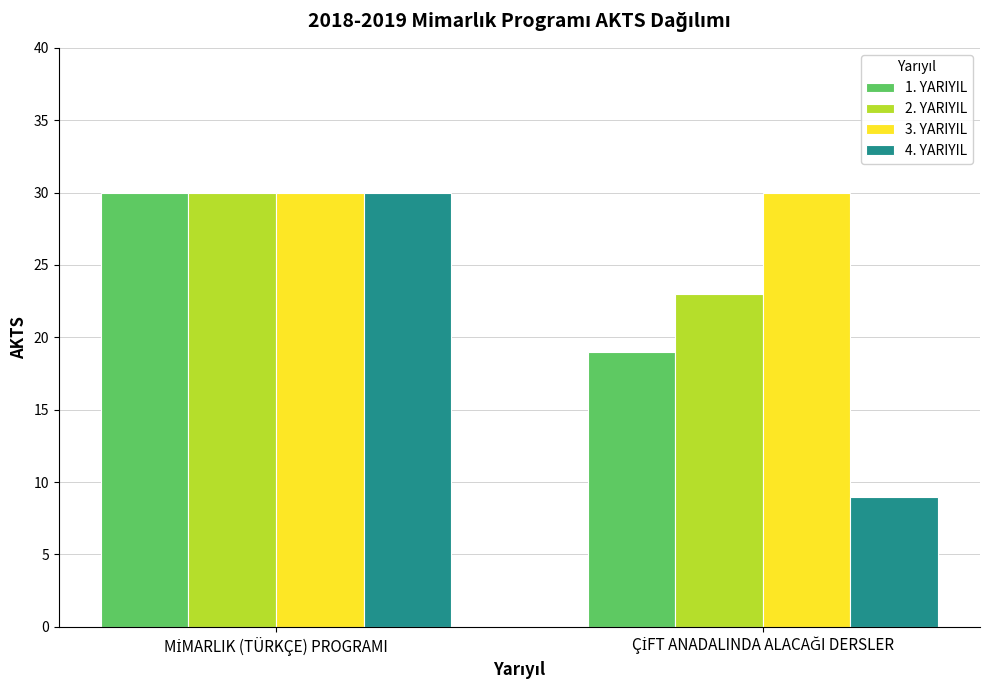

What is the sum of all 4. YARIYIL values?

39